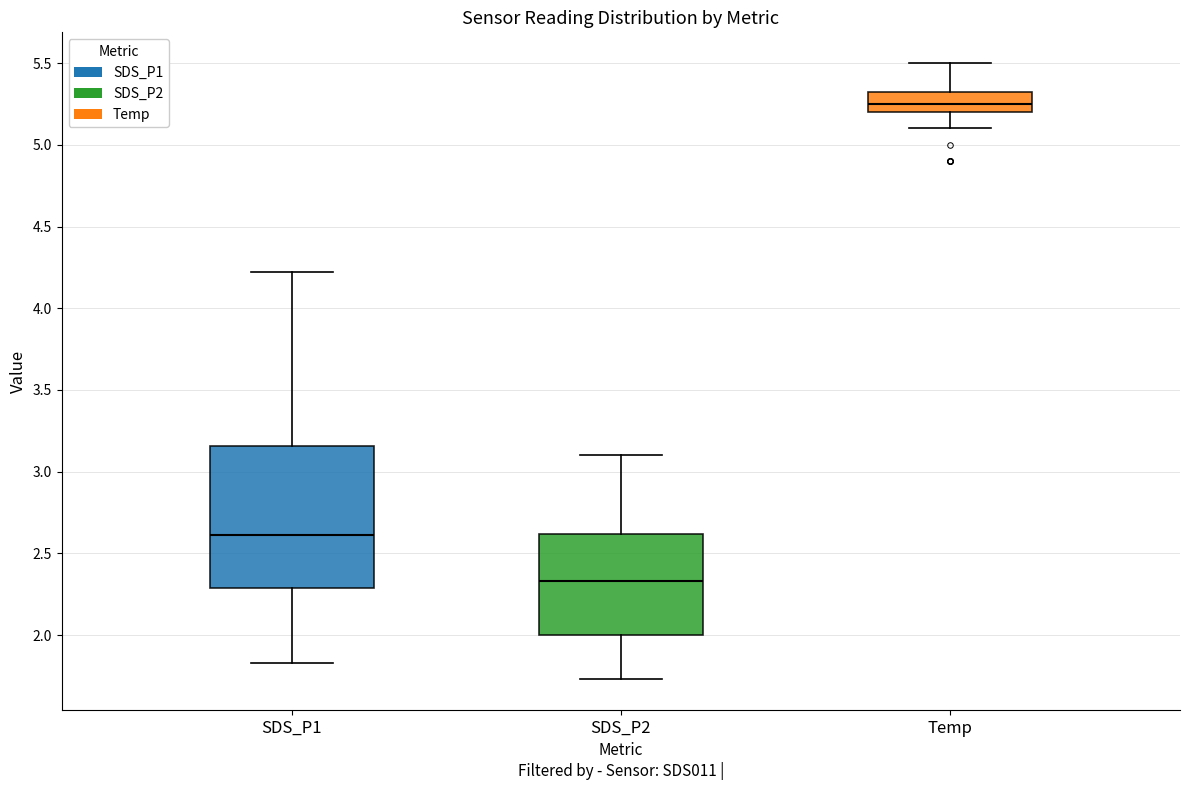

Comparing the boxes themselves (not the whiskers), which one is the tallest?

SDS_P1